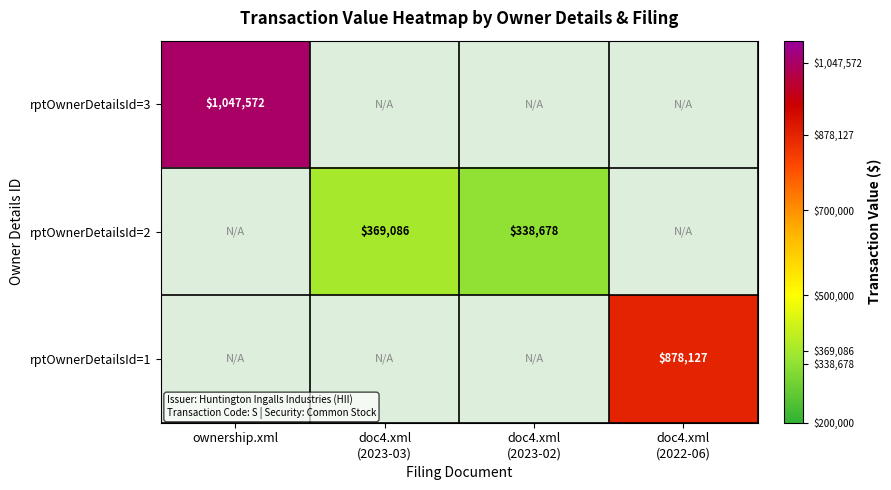

What is the maximum value shown in the chart?

1047572.0